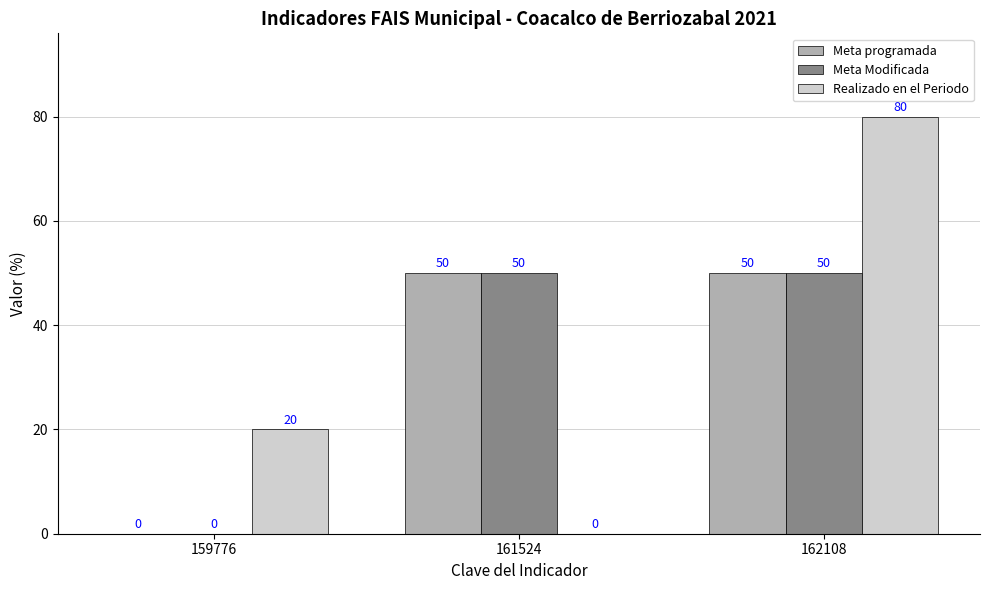

What is the maximum value shown in the chart?

80